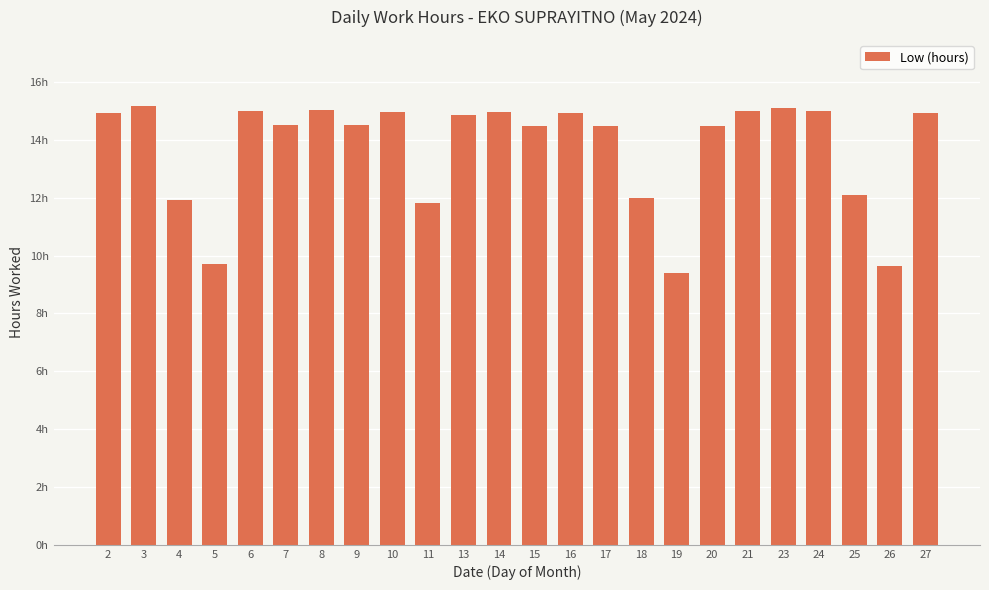

What is the difference between the maximum and minimum values?

5.8